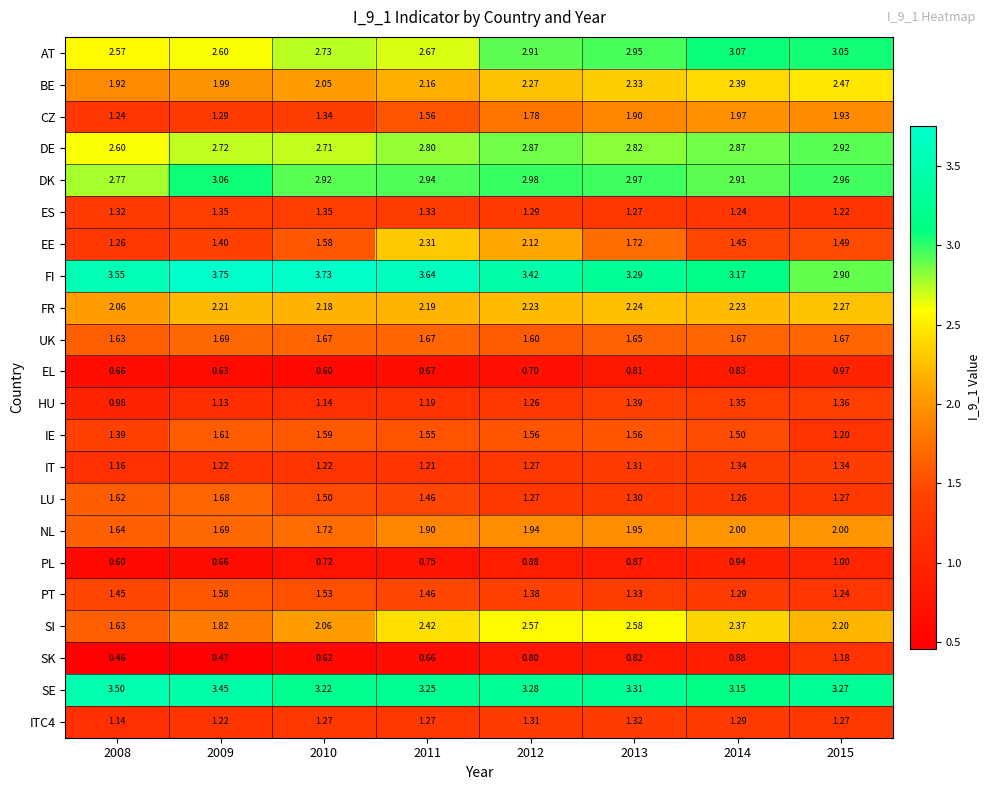

Which series changed the most between 2012 and 2015?

EE